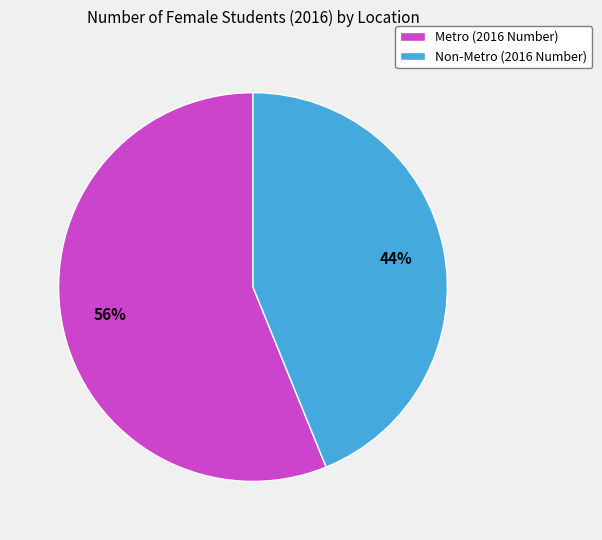

To the nearest percent, what is the difference between the Metro and Non-Metro slice percentages?

12%